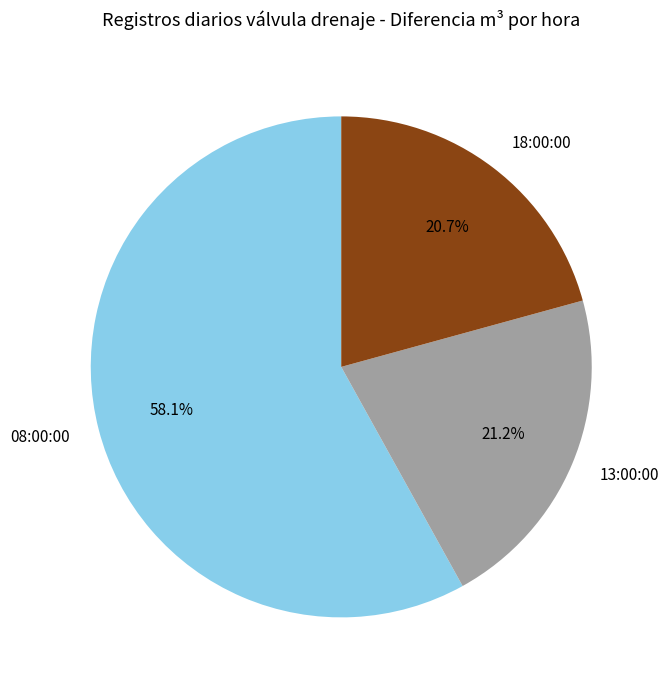

What is the ratio of the value at 18:00:00 to the value at 13:00:00?

1.0